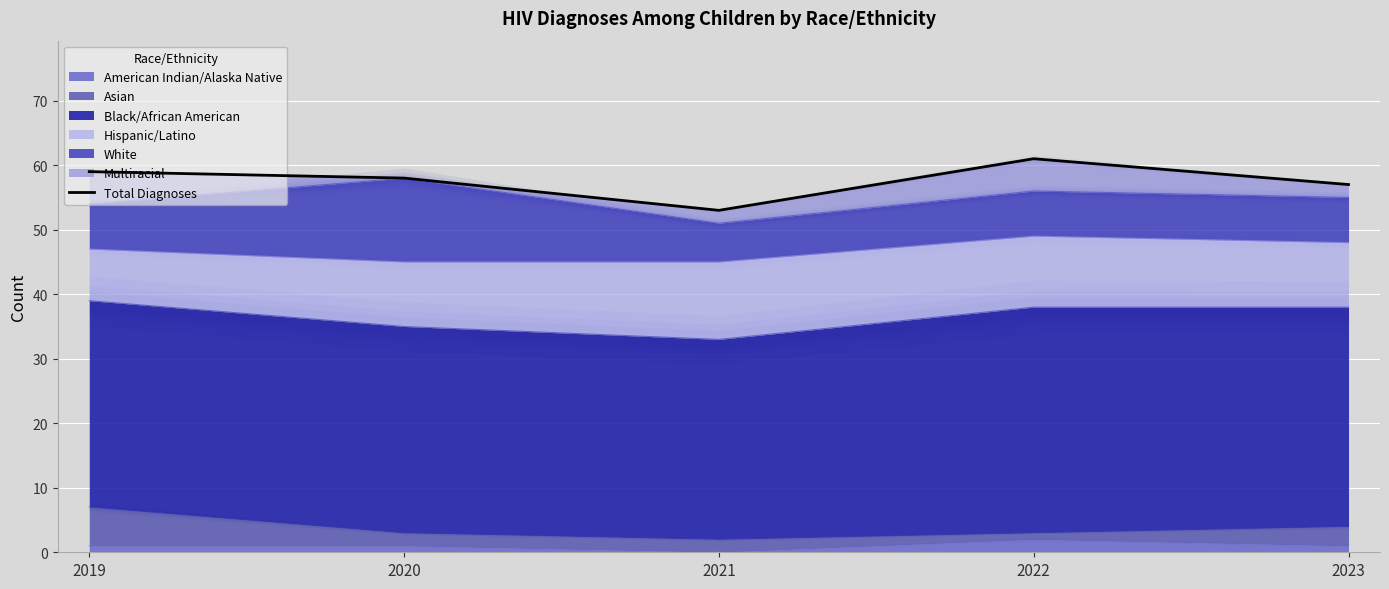

What is the change in value from 2019 to 2020?

-1